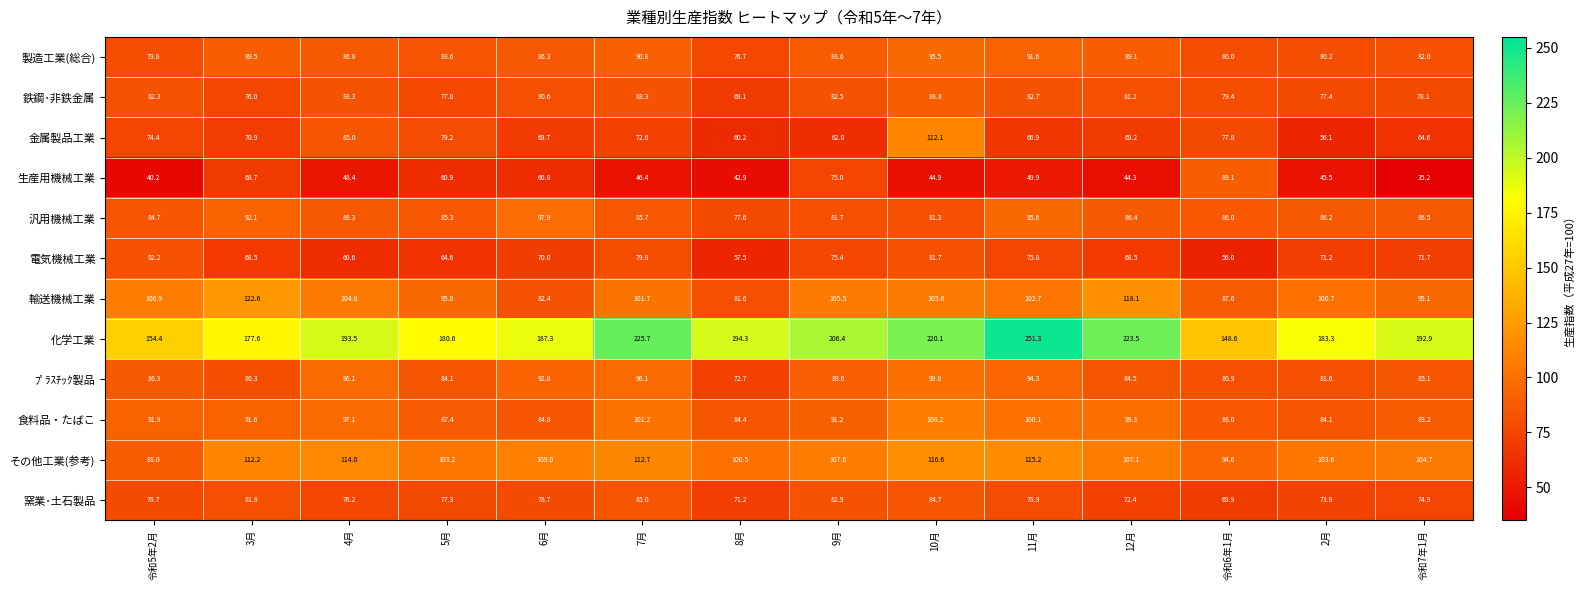

At which category does the chart reach its peak across all series?

11月